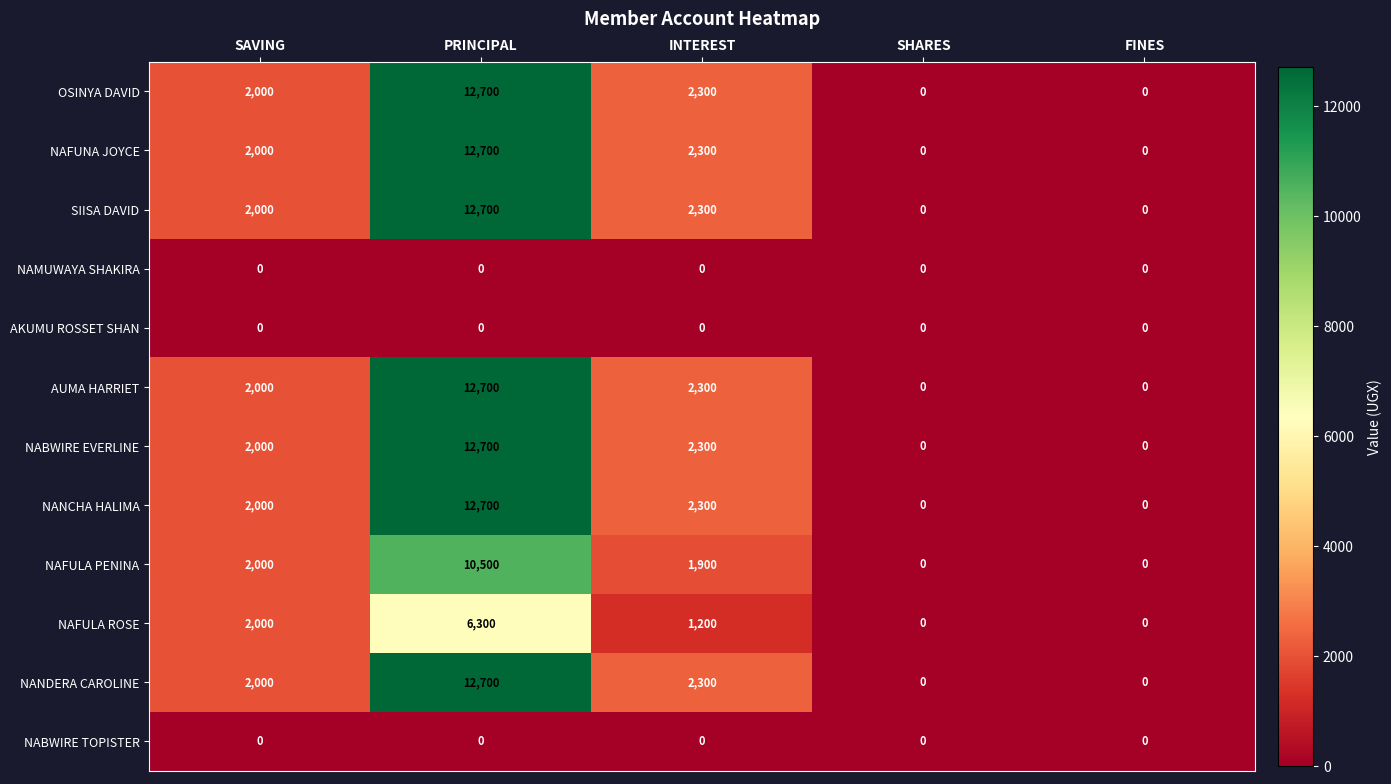

True or false: NANCHA HALIMA has a value of 3484 at INTEREST.

False